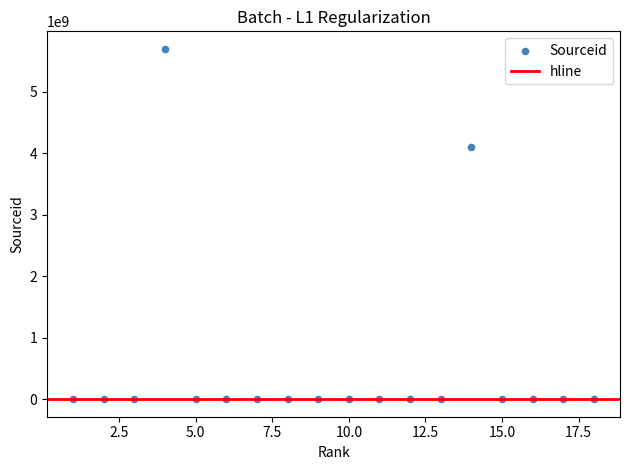

What Y value in the scatter plot is closest to 2850088687?

4100151611